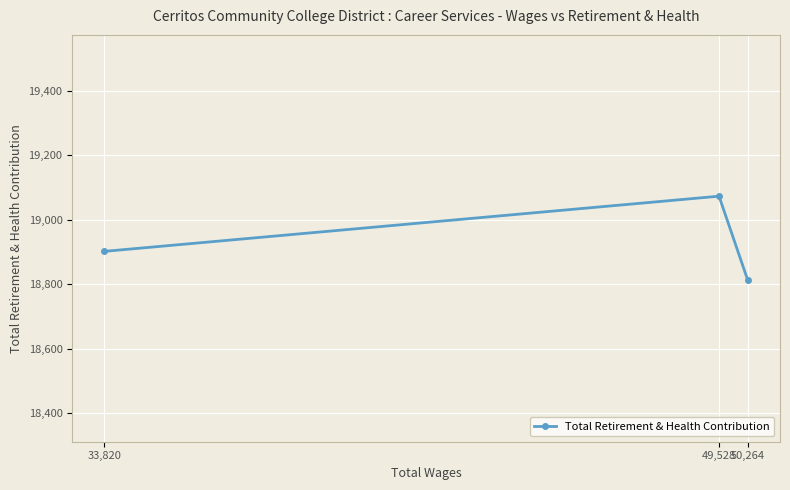

What is the maximum value shown in the chart?

19073